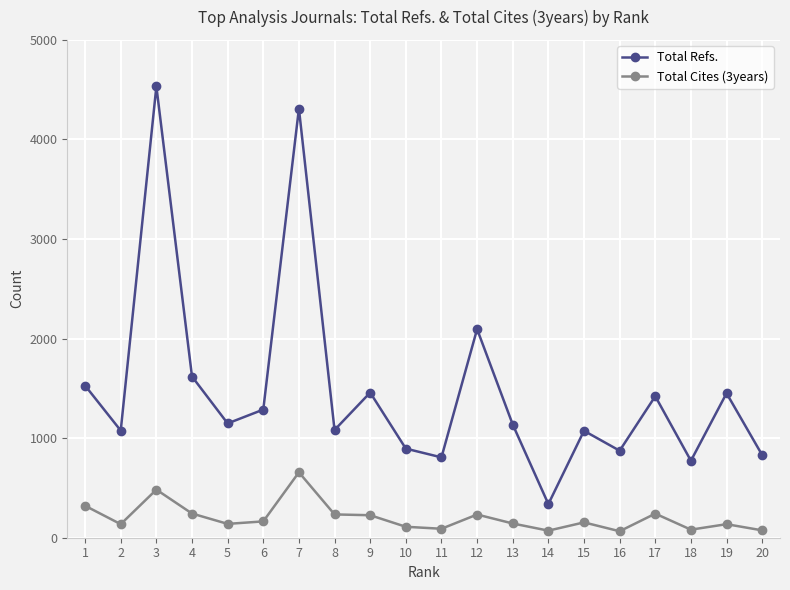

True or false: Total Cites (3years) and Total Refs. cross at least once.

False